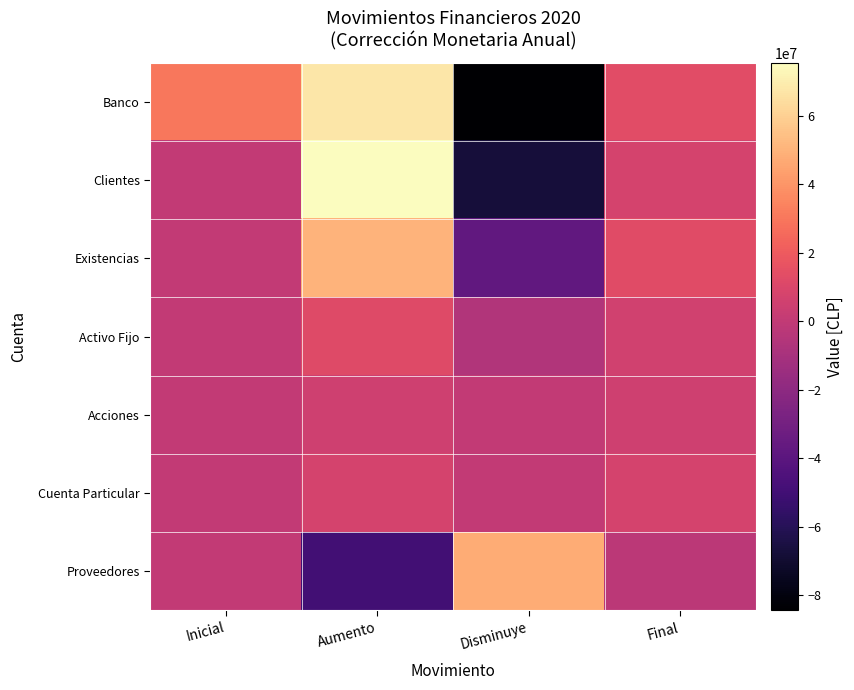

What is the total value across all series at Final?

50600000